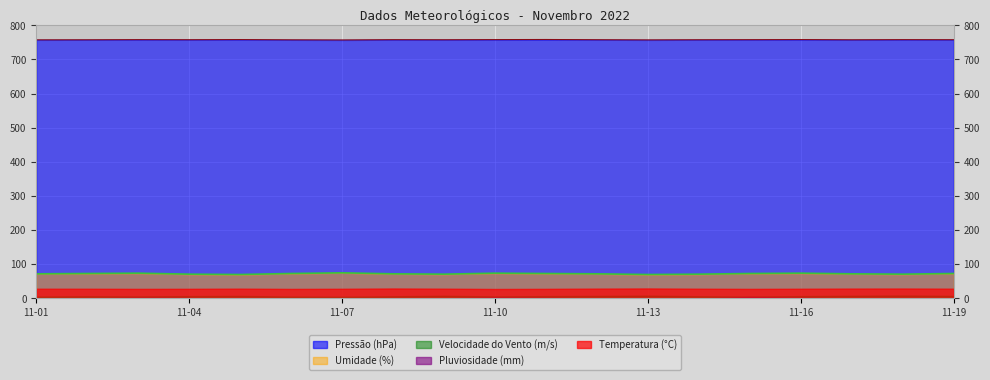

Which series has the largest range (max minus min)?

Umidade (%)